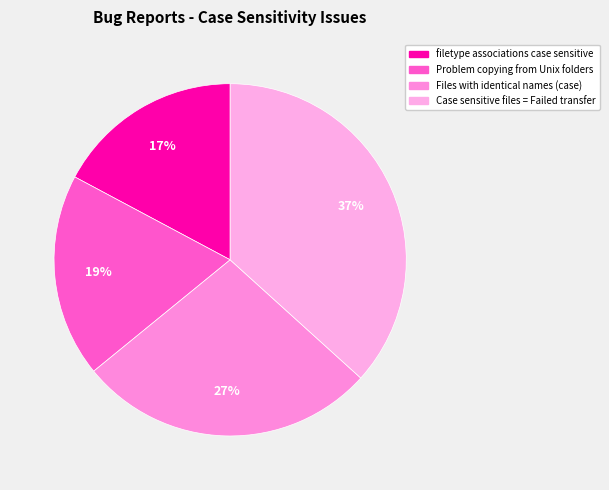

To the nearest percent, what portion does filetype associations case sensitive represent?

17%